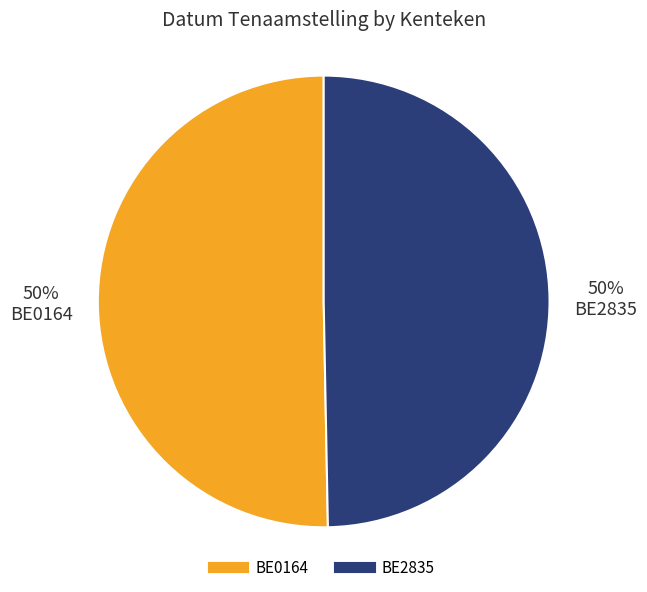

To the nearest percent, what is the average slice percentage?

50%